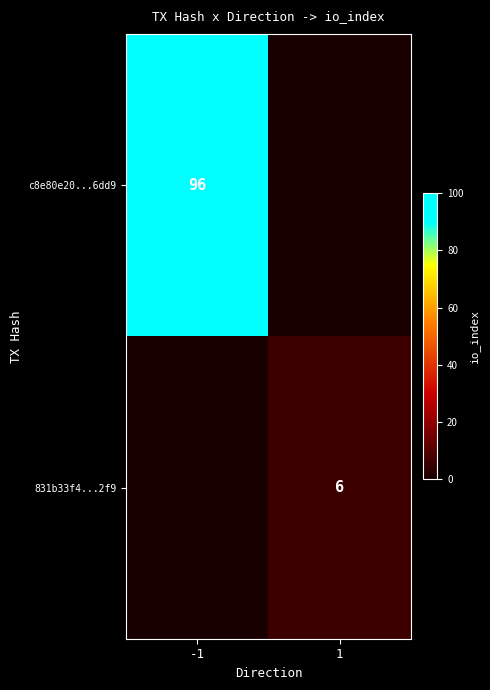

Is the value of 831b33f4...2f9 at 1 greater than the value of c8e80e20...6dd9 at -1?

No